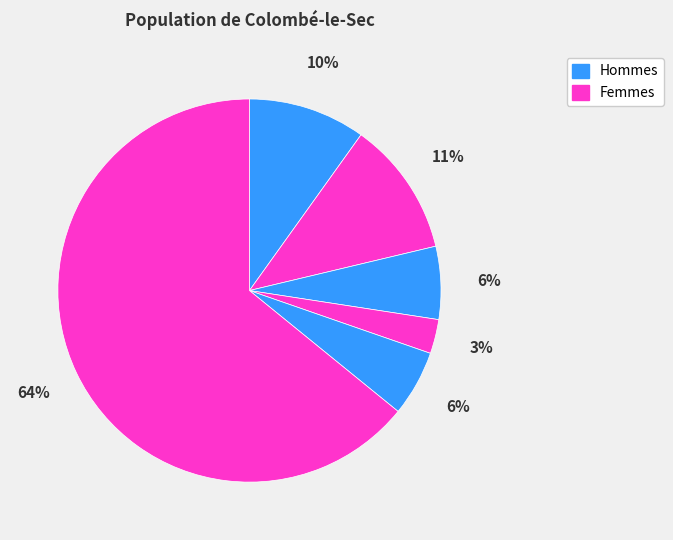

Count the number of slices in the pie.

6